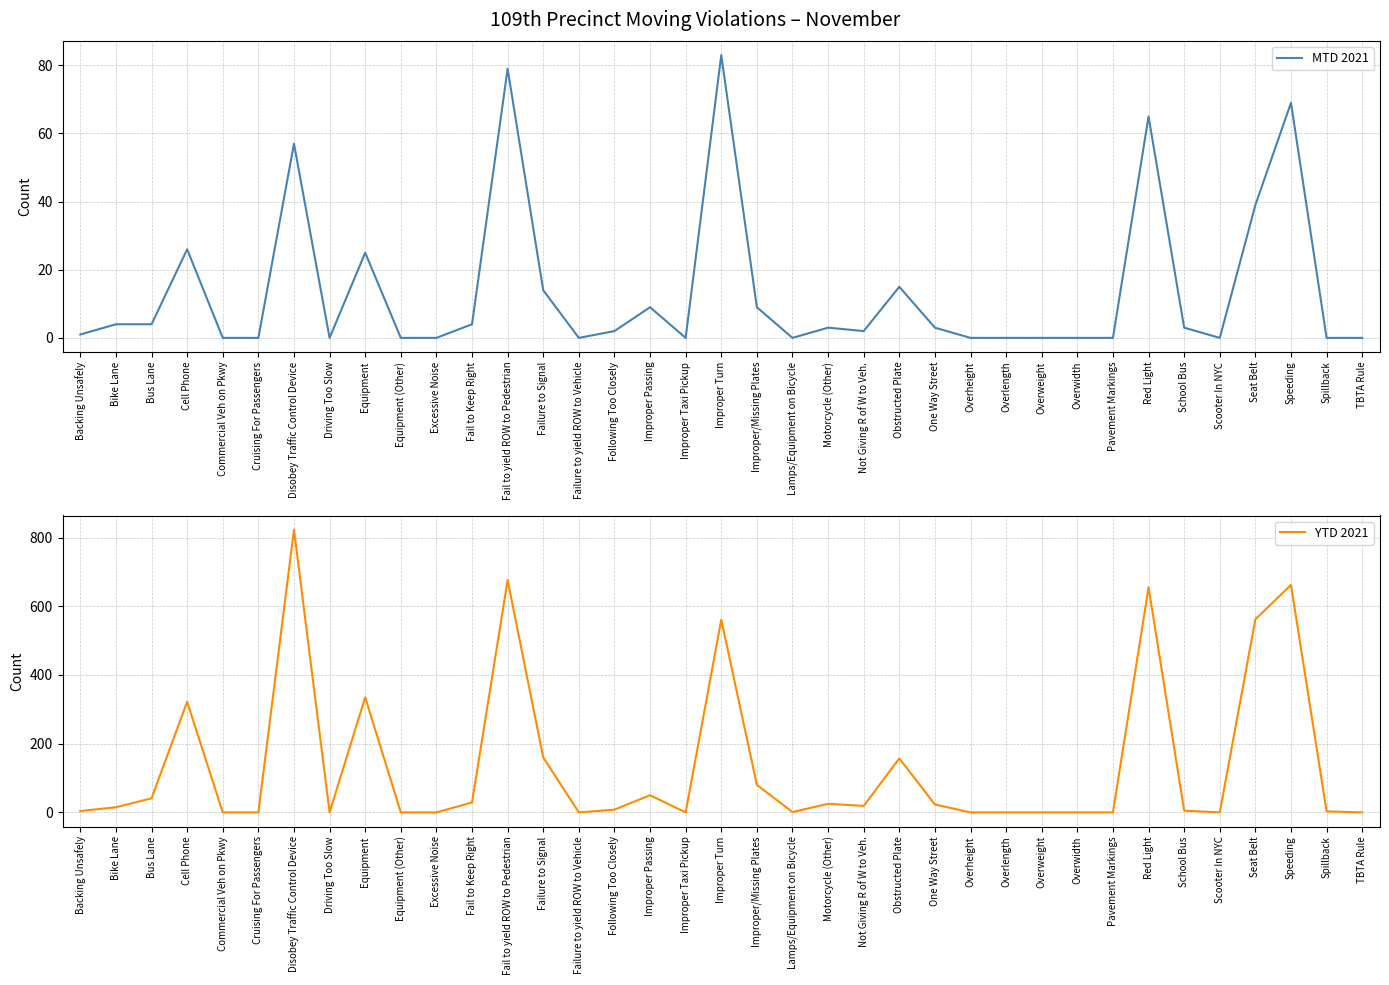

At how many categories does at least one series exceed 488?

6